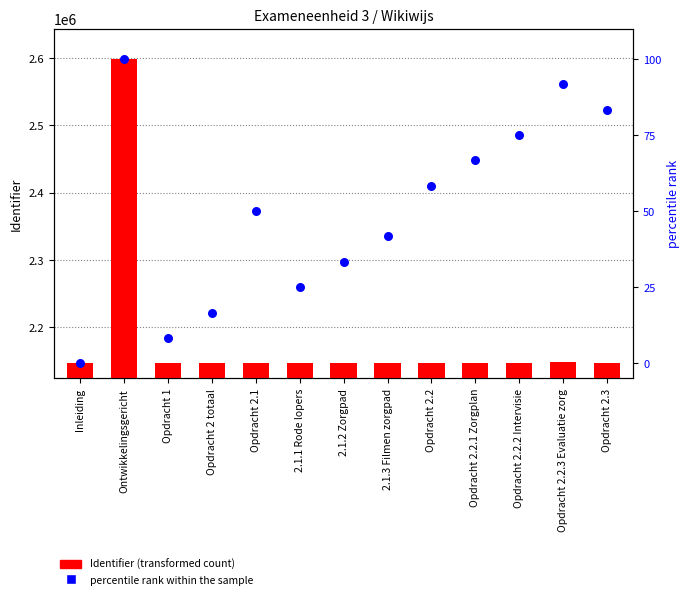

Which series has the largest total across all categories?

Identifier (transformed count)